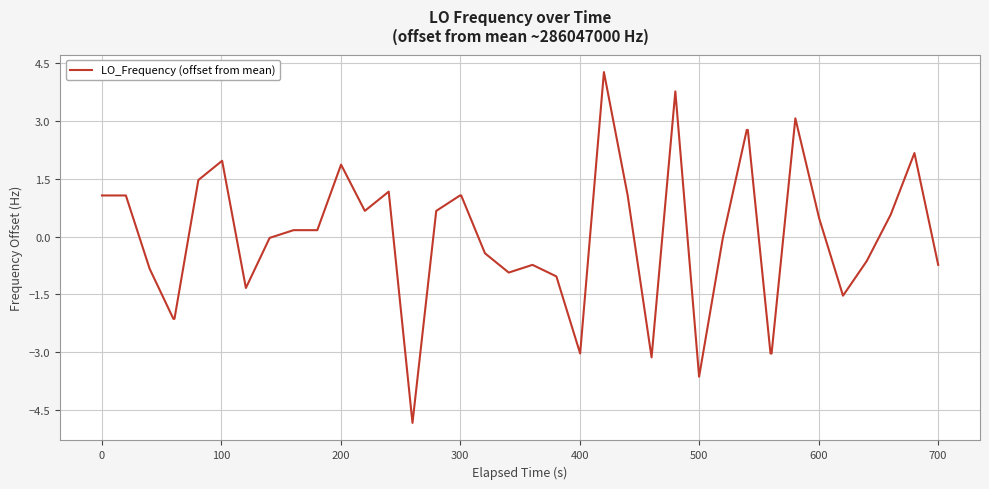

What is the greatest value displayed?

4.3